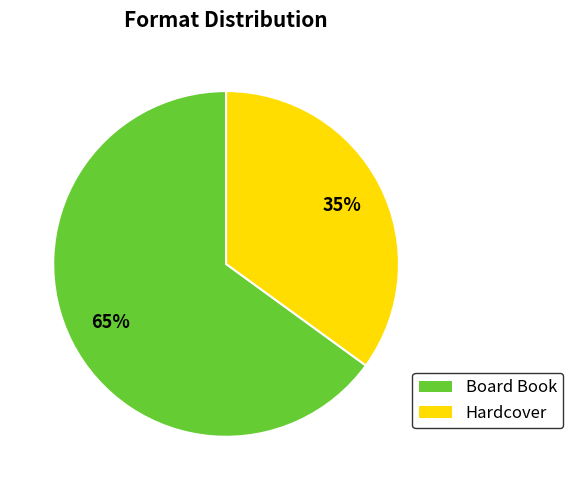

Which category accounts for the majority?

Board Book